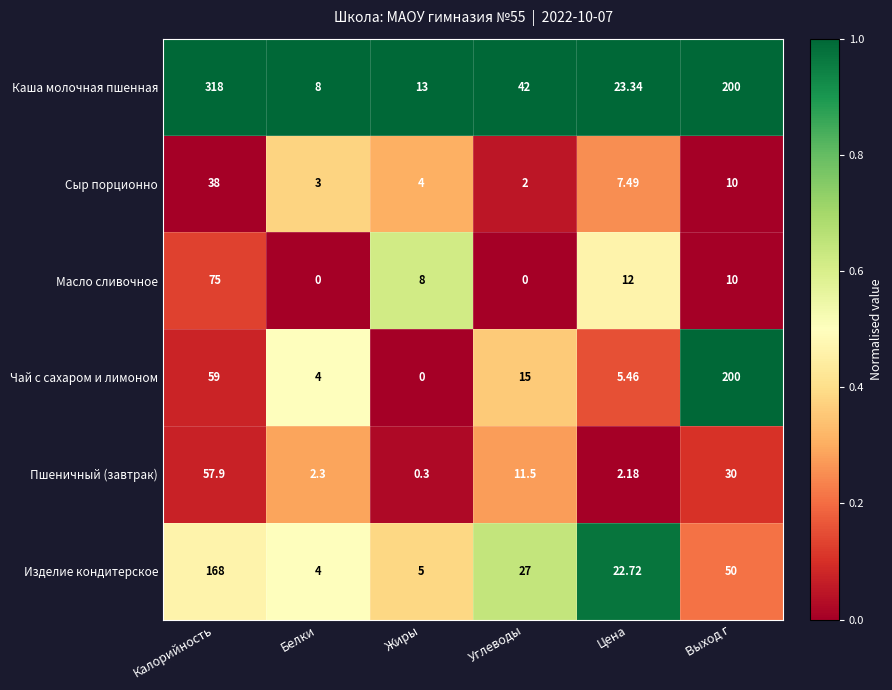

Count the number of categories in the chart.

6